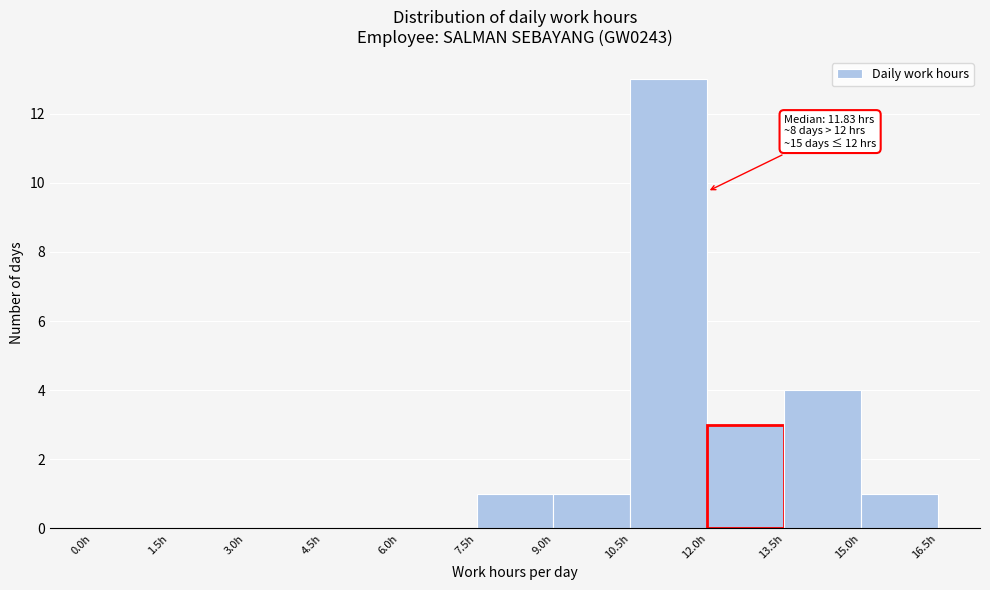

Over which range of the x-axis is the bar tallest?

10.5 to 12.0